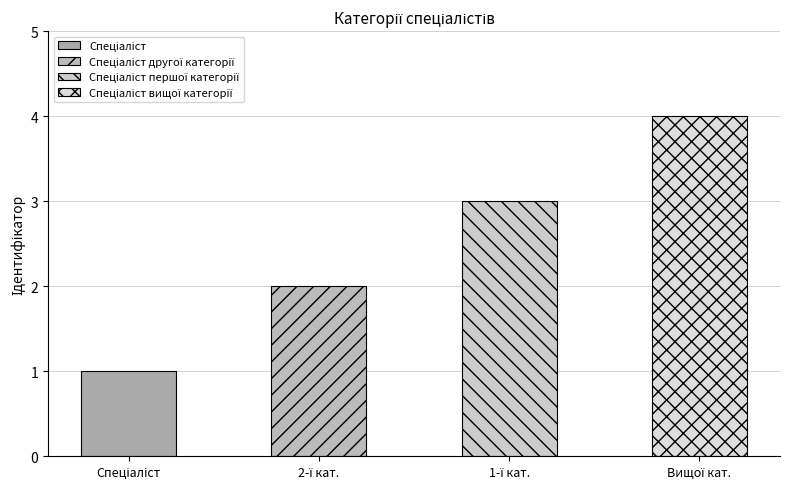

What is the difference between the maximum and second lowest values?

2